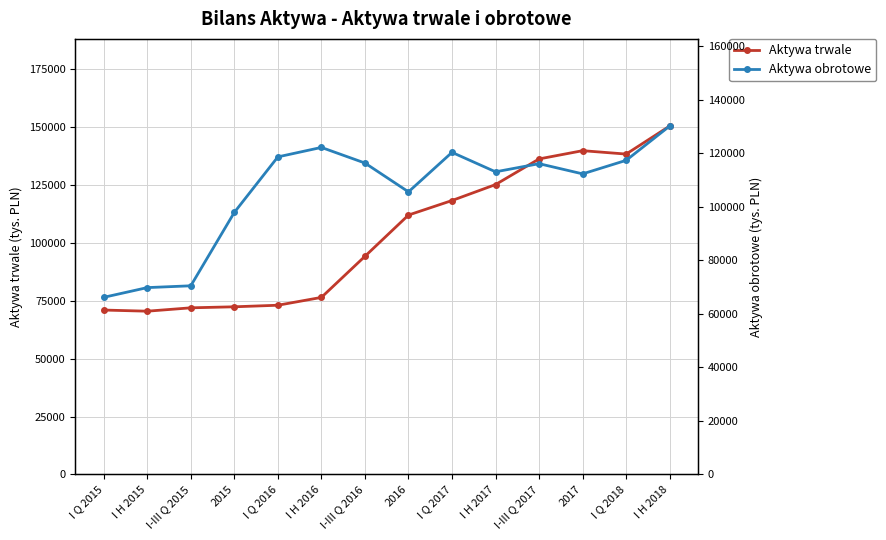

What is the sum of the Aktywa obrotowe values at I Q 2018 and 2016?

222870.3